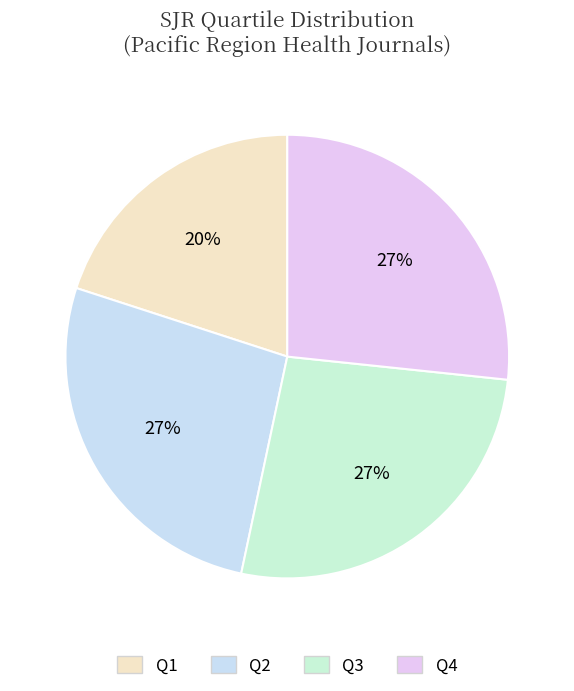

To the nearest percent, what is the combined percentage of Q1 and Q3?

47%